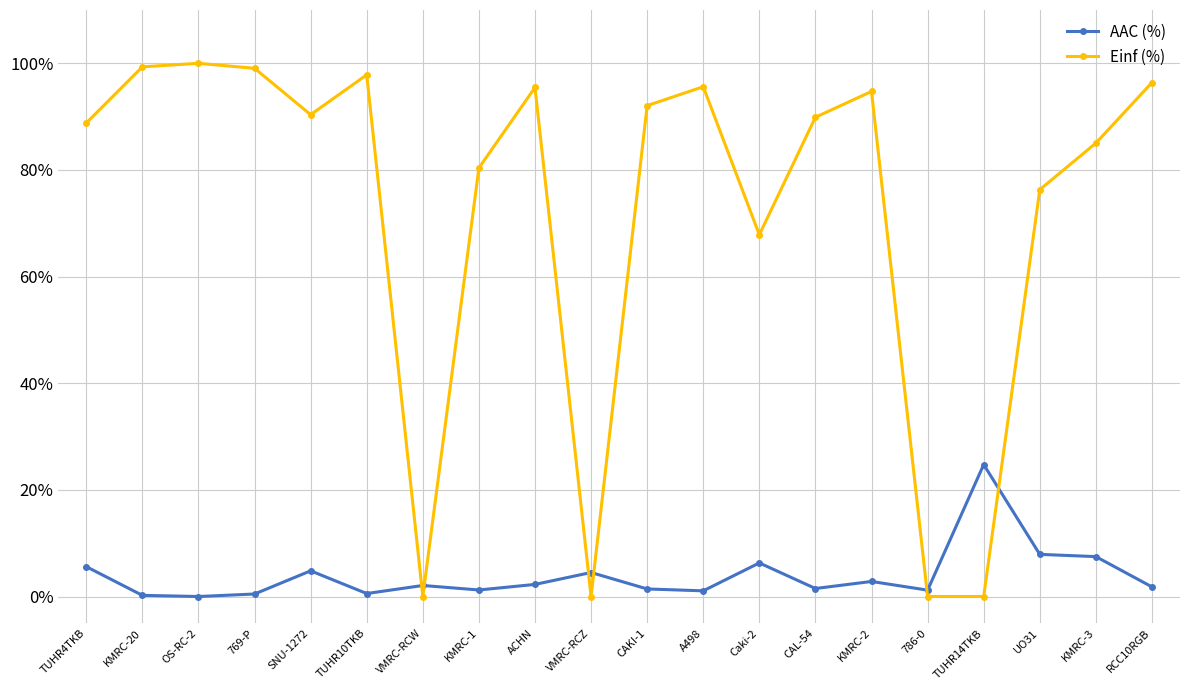

True or false: AAC (%) has more than 2 points higher than both neighbors.

True